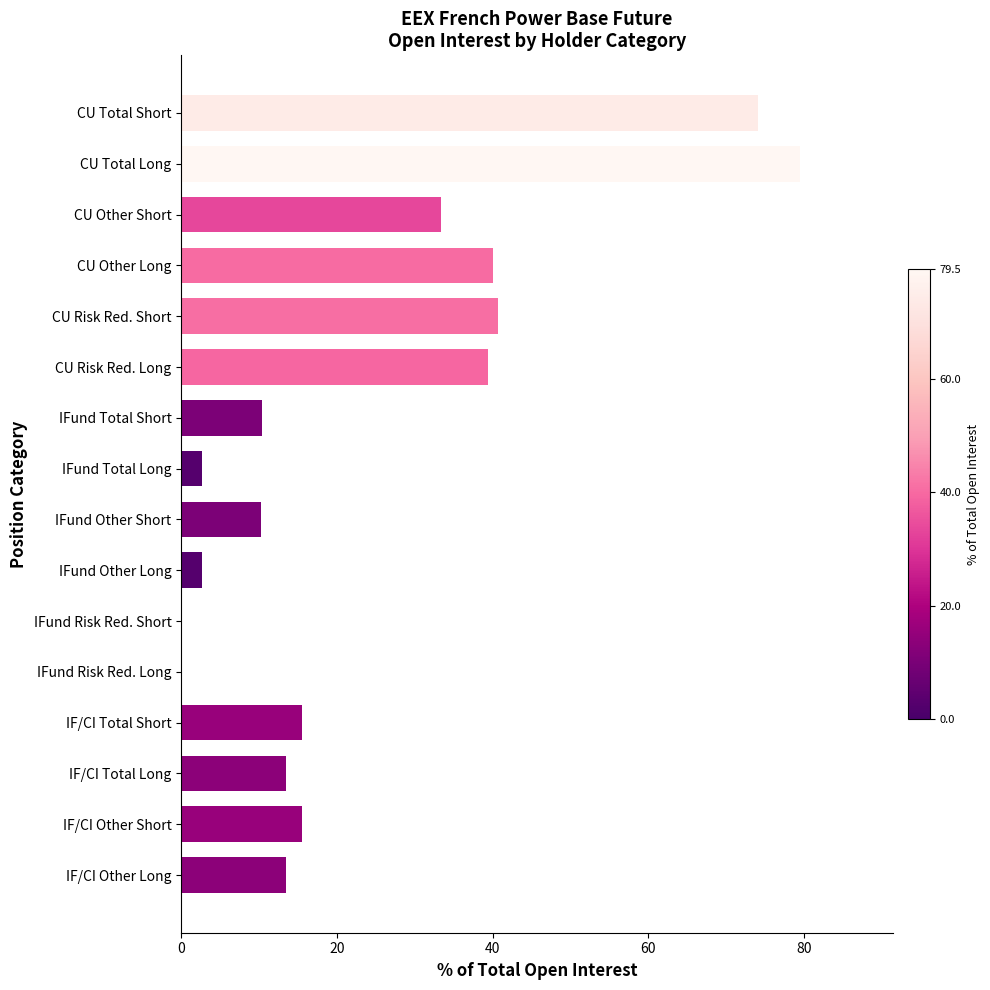

What is the sum of the values at IFund Total Short and CU Risk Red. Short?

51.1